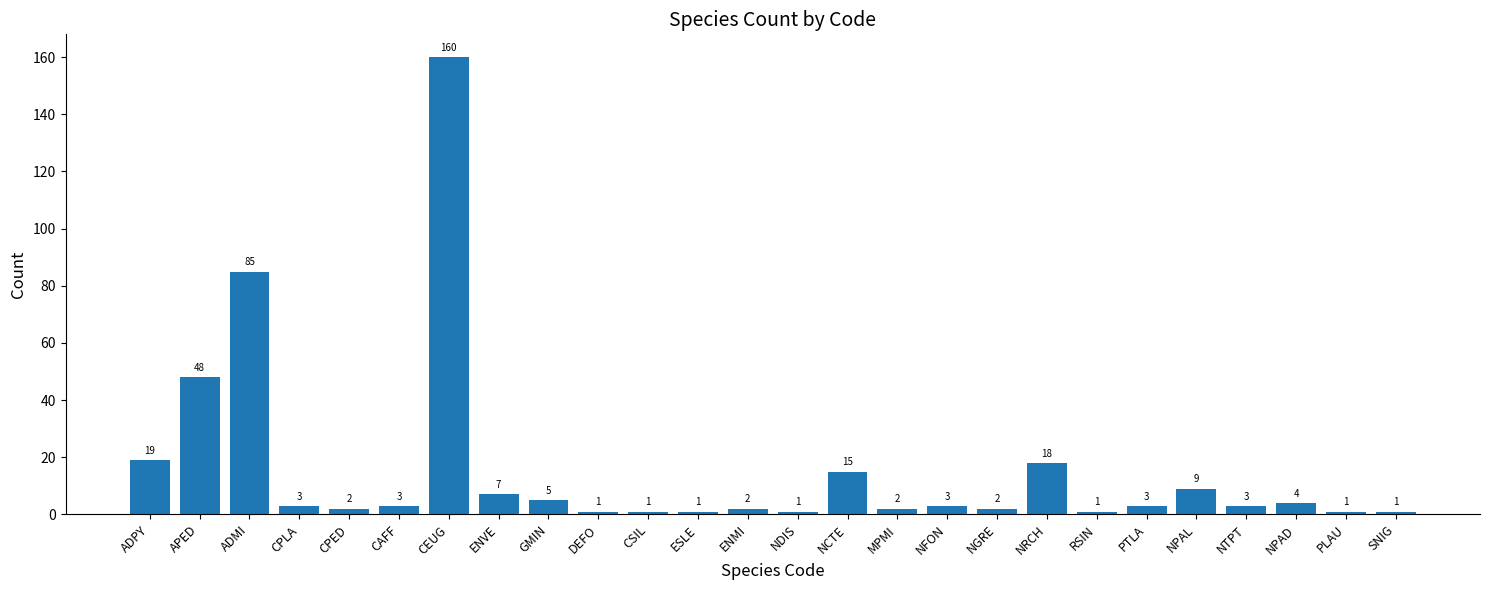

What is the difference between the maximum and minimum values?

159